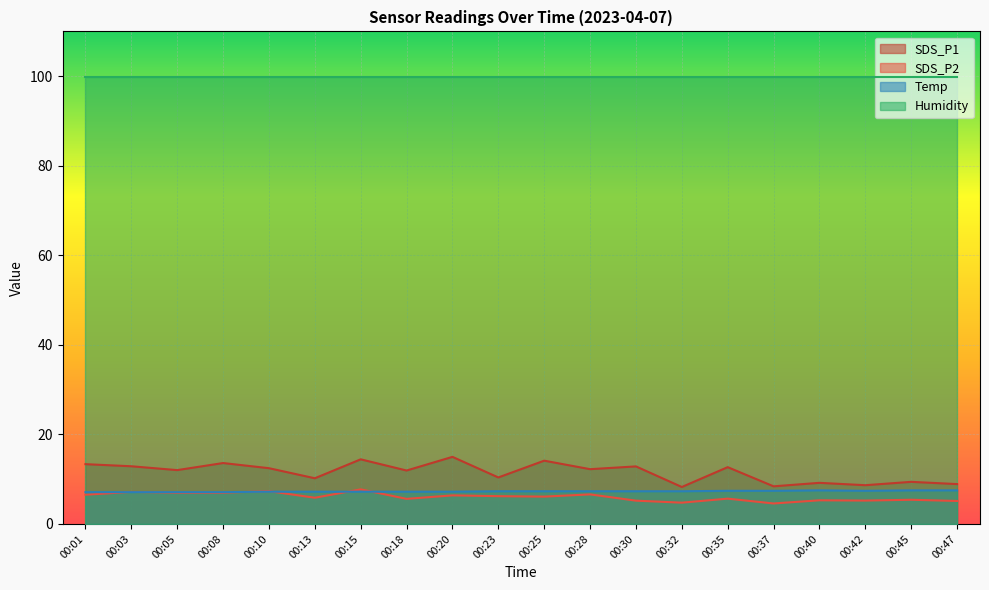

True or false: SDS_P2 has a value of 8.8 at 00:42.

False